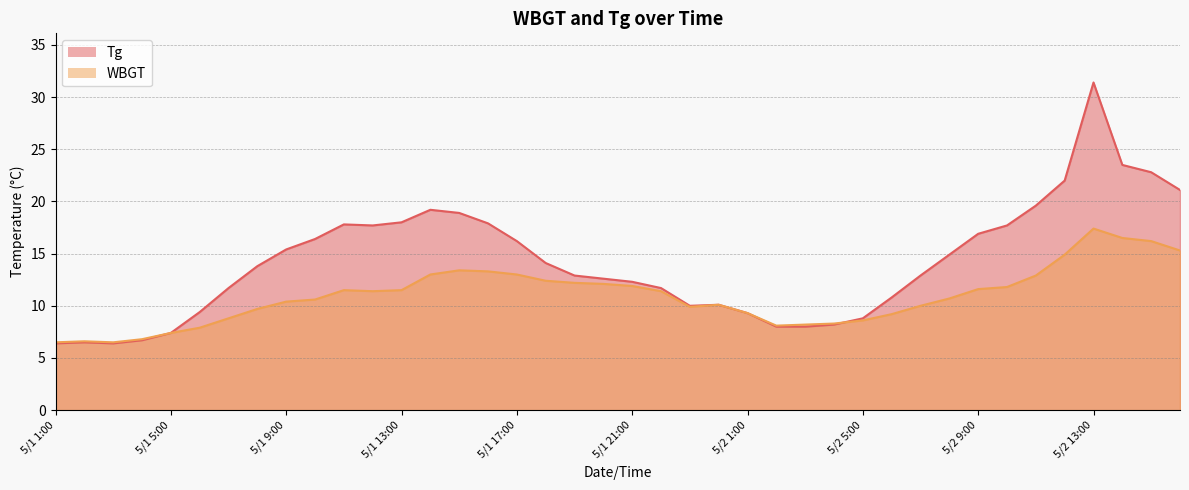

Rank the categories by WBGT value from lowest to highest.

5/1 1:00, 5/1 3:00, 5/1 2:00, 5/1 4:00, 5/1 5:00, 5/1 6:00, 5/2 2:00, 5/2 3:00, 5/2 4:00, 5/2 5:00, 5/1 7:00, 5/2 6:00, 5/2 1:00, 5/1 8:00, 5/1 23:00, 5/2 7:00, 5/1 24:00, 5/1 9:00, 5/1 10:00, 5/2 8:00, 5/1 12:00, 5/1 22:00, 5/1 11:00, 5/1 13:00, 5/2 9:00, 5/2 10:00, 5/1 21:00, 5/1 20:00, 5/1 19:00, 5/1 18:00, 5/2 11:00, 5/1 14:00, 5/1 17:00, 5/1 16:00, 5/1 15:00, 5/2 12:00, 5/2 16:00, 5/2 15:00, 5/2 14:00, 5/2 13:00